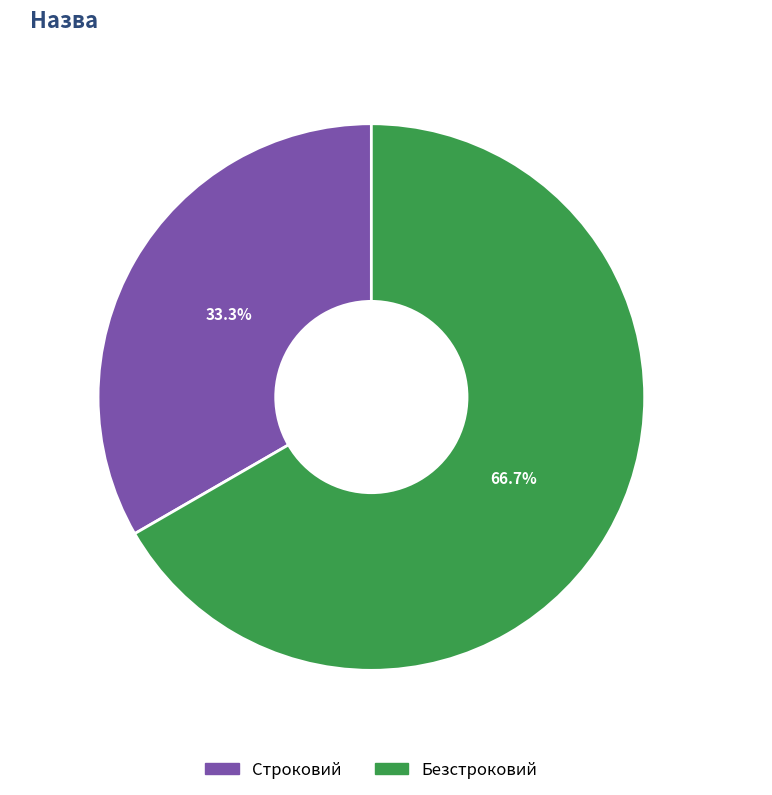

To the nearest percent, what is the difference between the Строковий and Безстроковий slice percentages?

33%